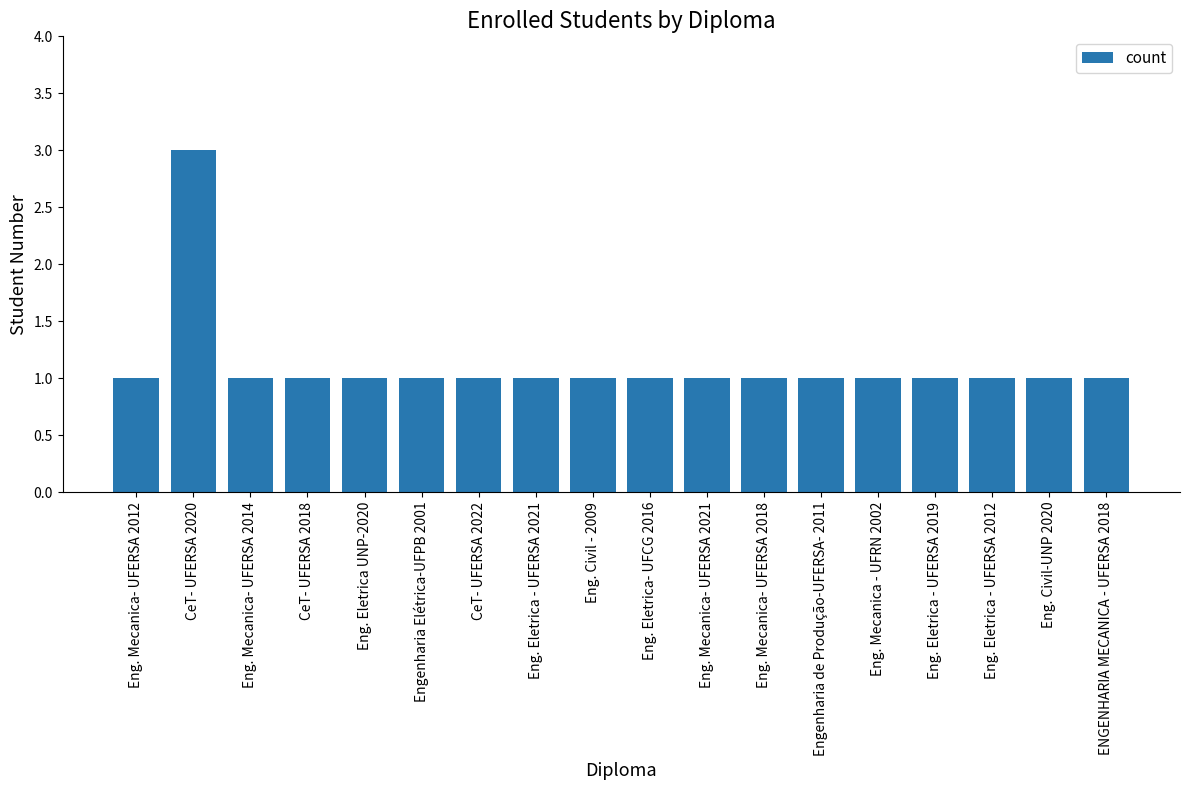

How many distinct data groups are displayed?

1